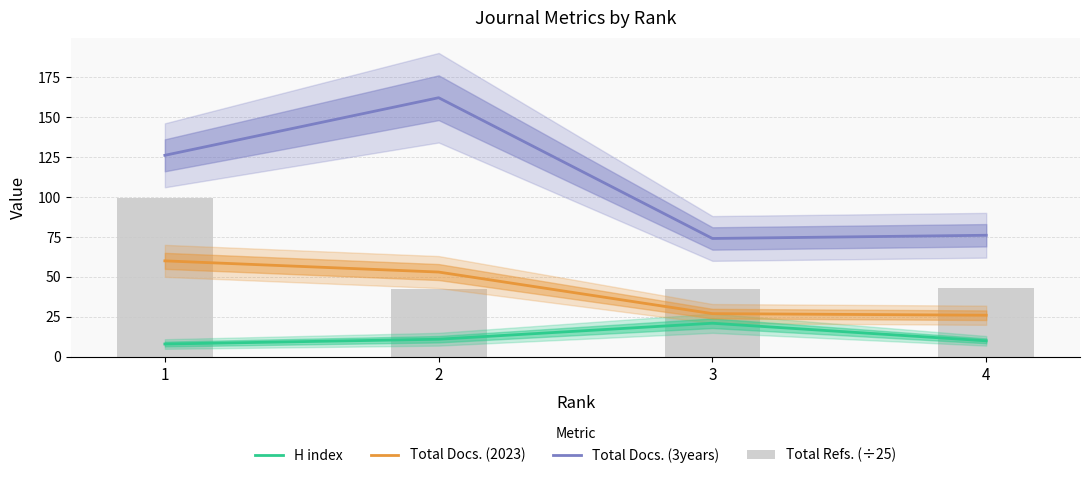

What is the difference between the maximum and second lowest values in the H index series?

11.0